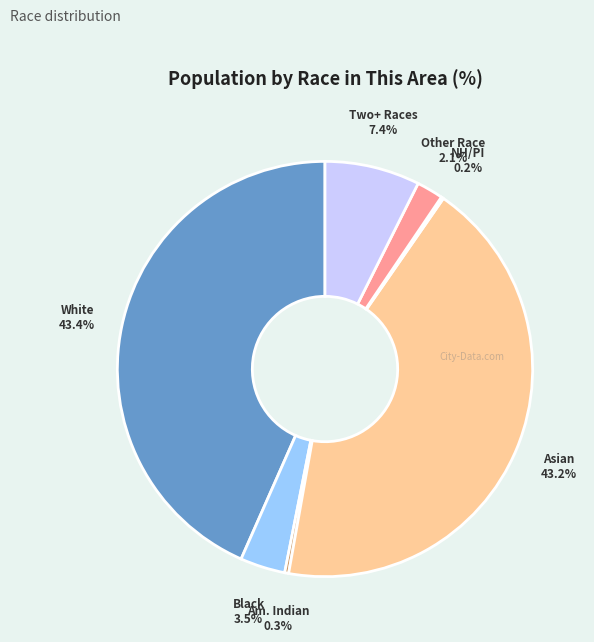

Is there any slice that represents more than half of the pie?

No